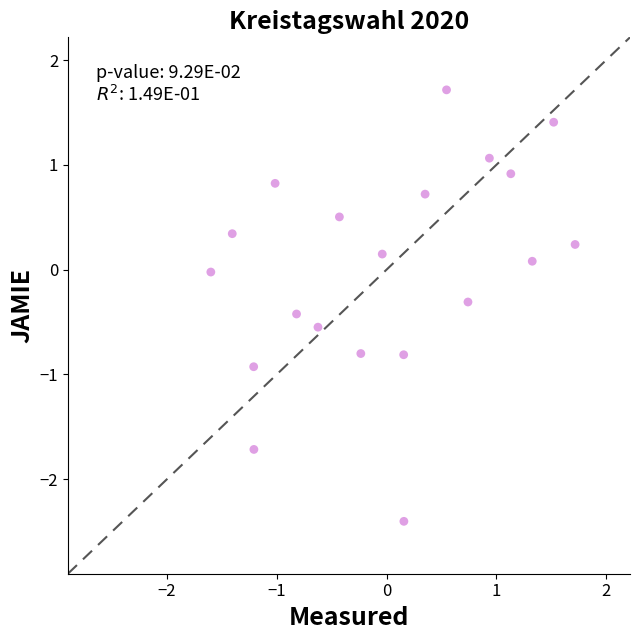

What is the range of Y values (max minus min)?

4.1